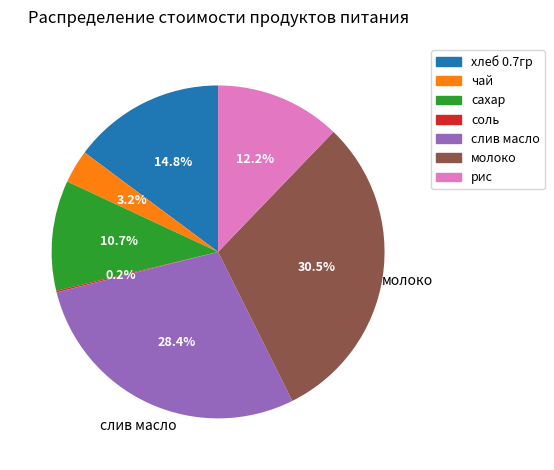

What percentage do рис and слив масло together represent?

40.6%